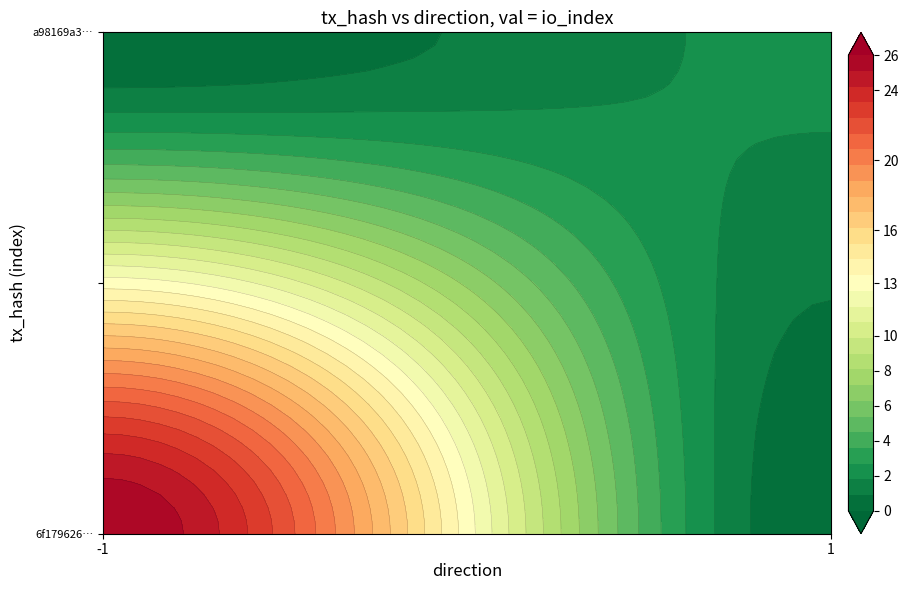

Is it true that a98169a30b5bc57dfa2e79e610f25ba60b2402a equals 1 at io_index?

False